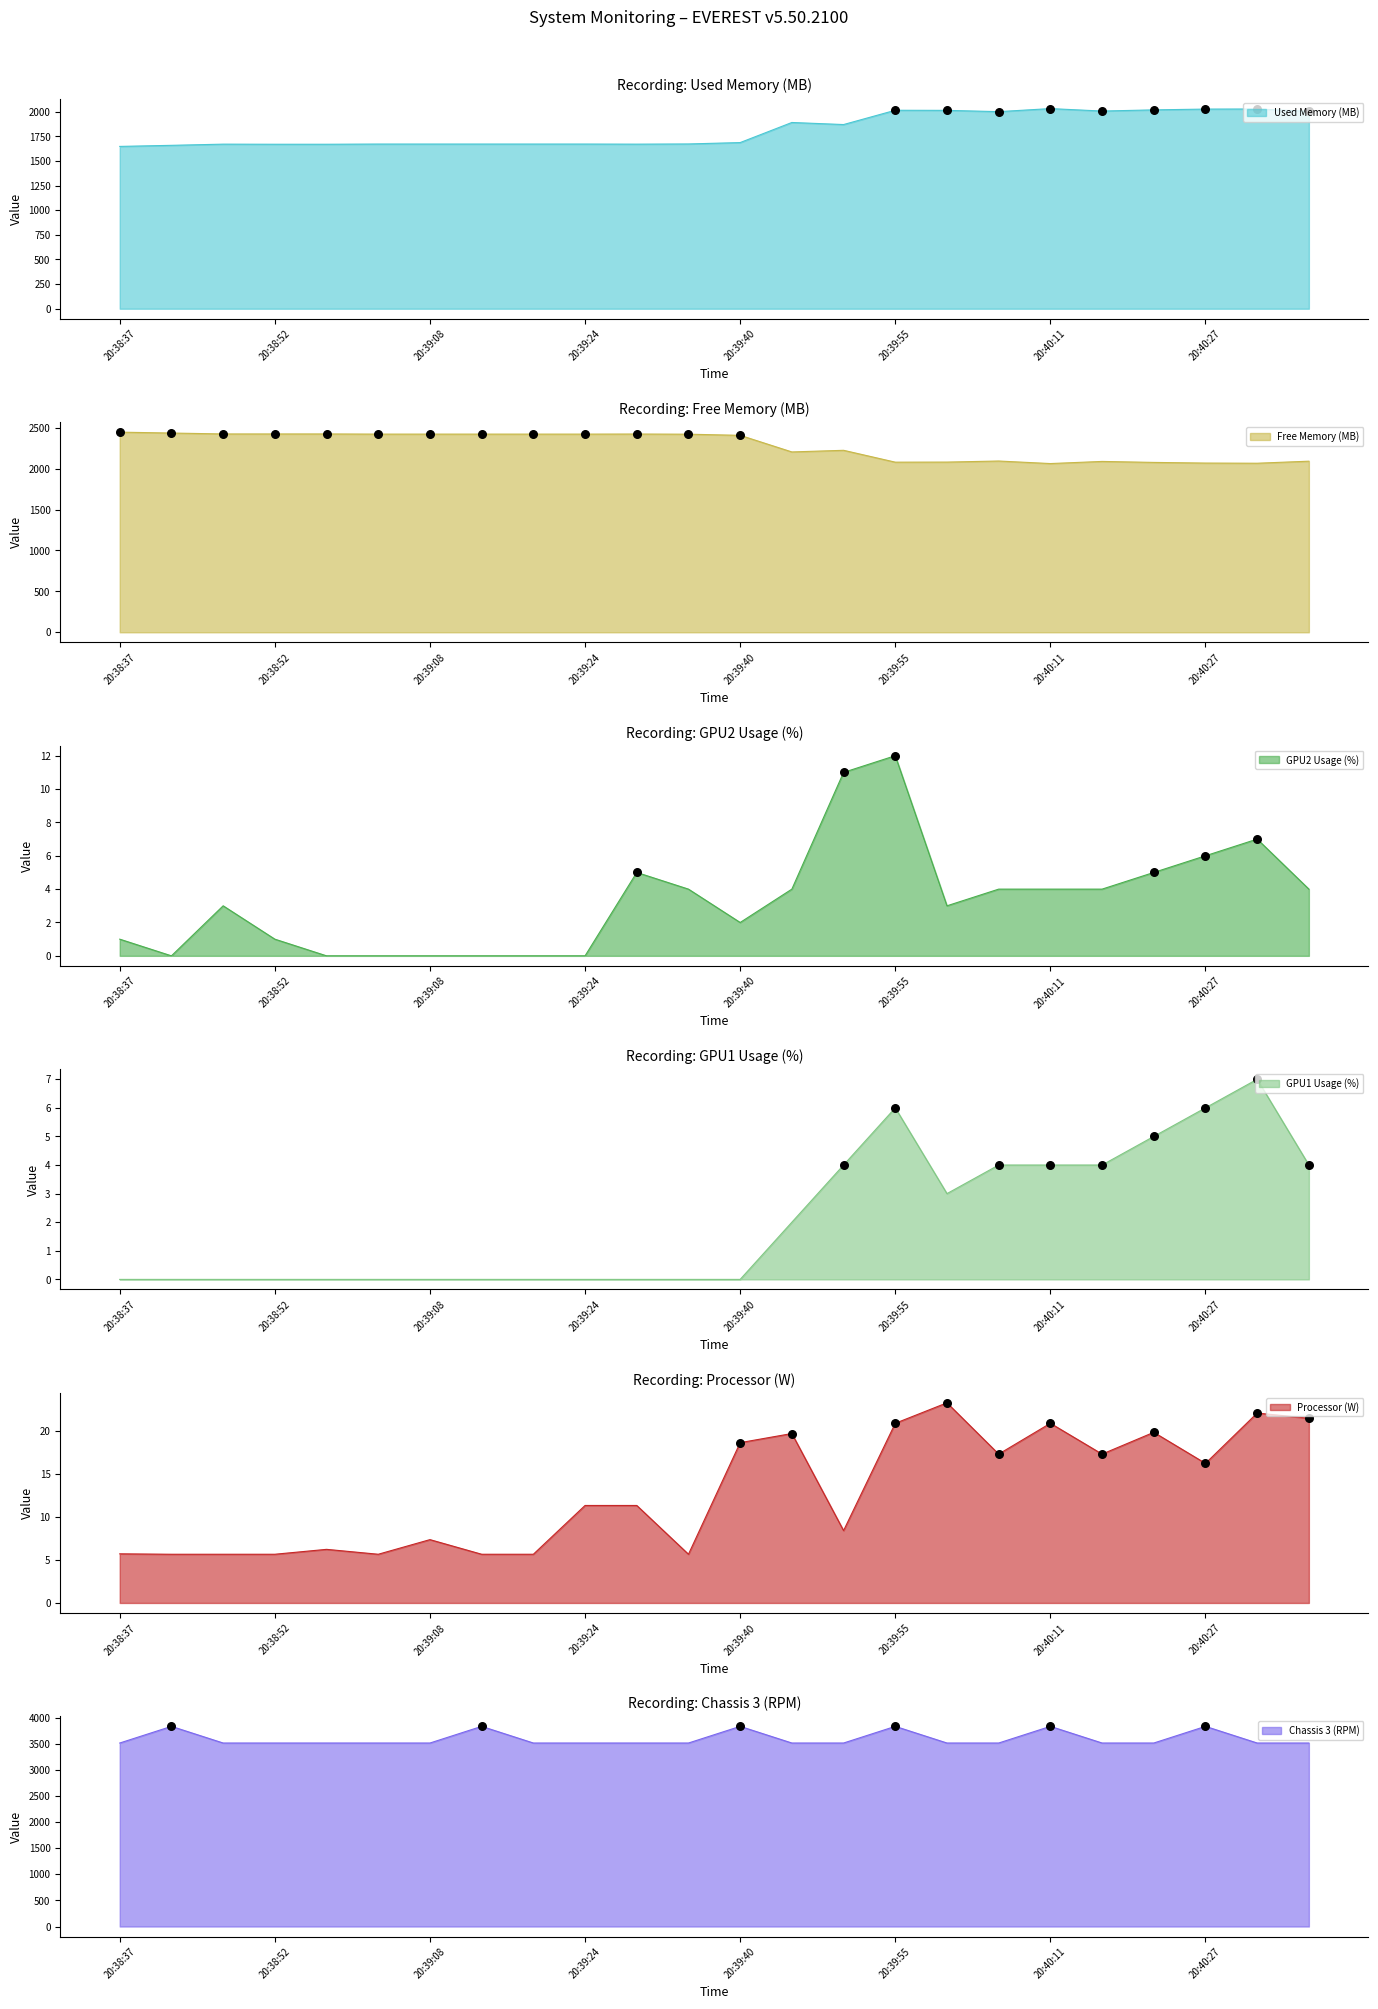

Which series contains the highest Y value?

Chassis 3 (RPM)